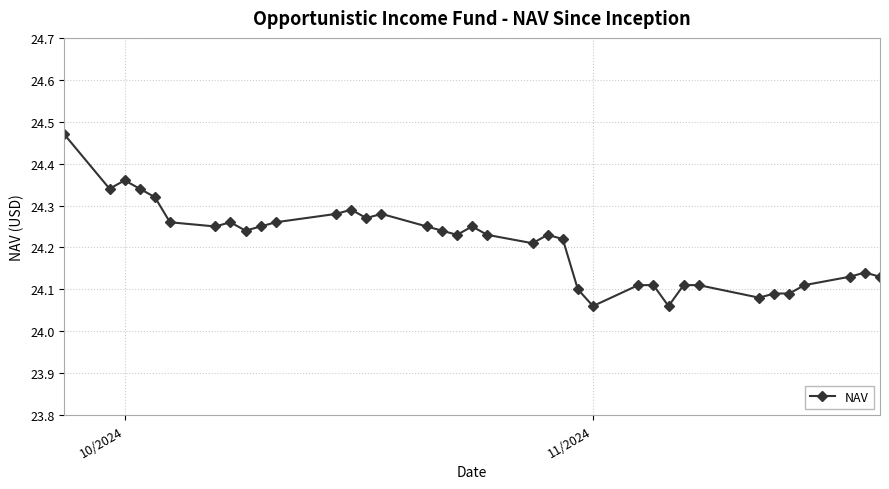

What is the difference between the maximum and second lowest values?

0.4